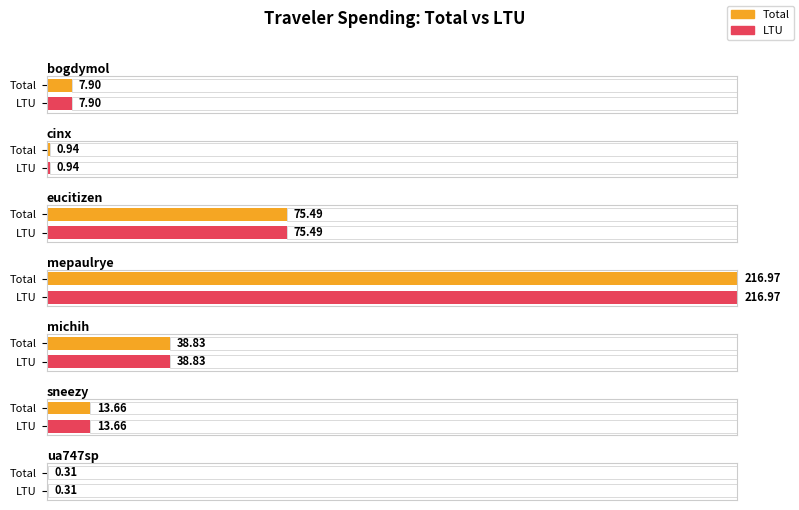

What are all the series names shown in the legend?

Total, LTU